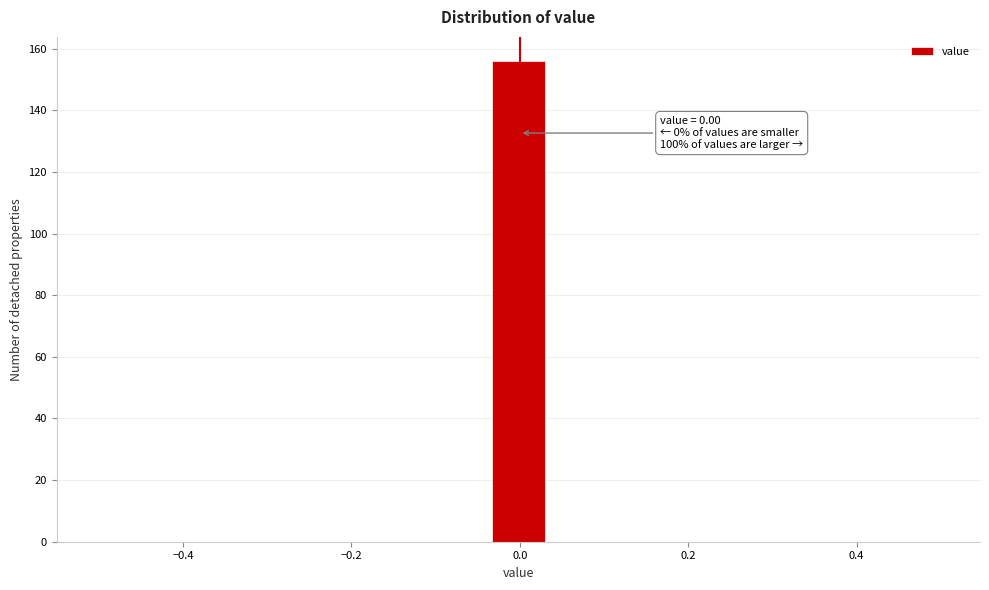

Read against the x-axis, roughly where is the centre of the tallest bar?

0.00